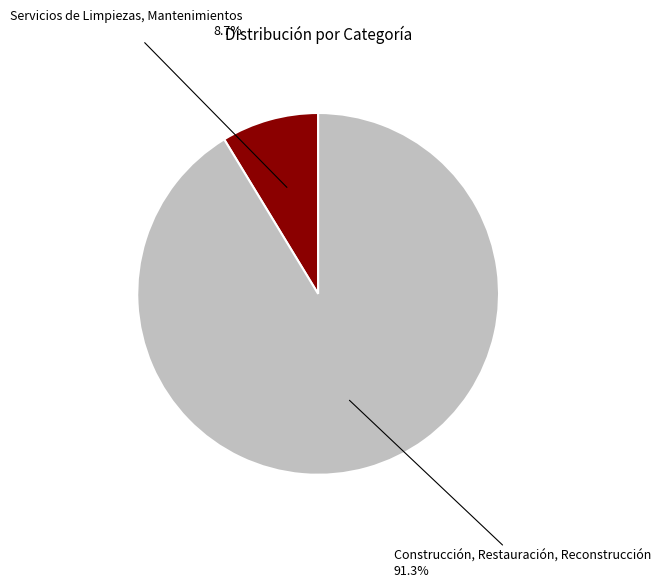

Count the number of slices in the pie.

2